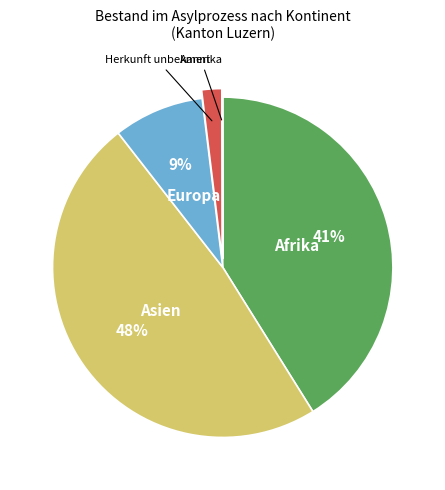

The Asien slice represents 41% of the pie. True or false?

False